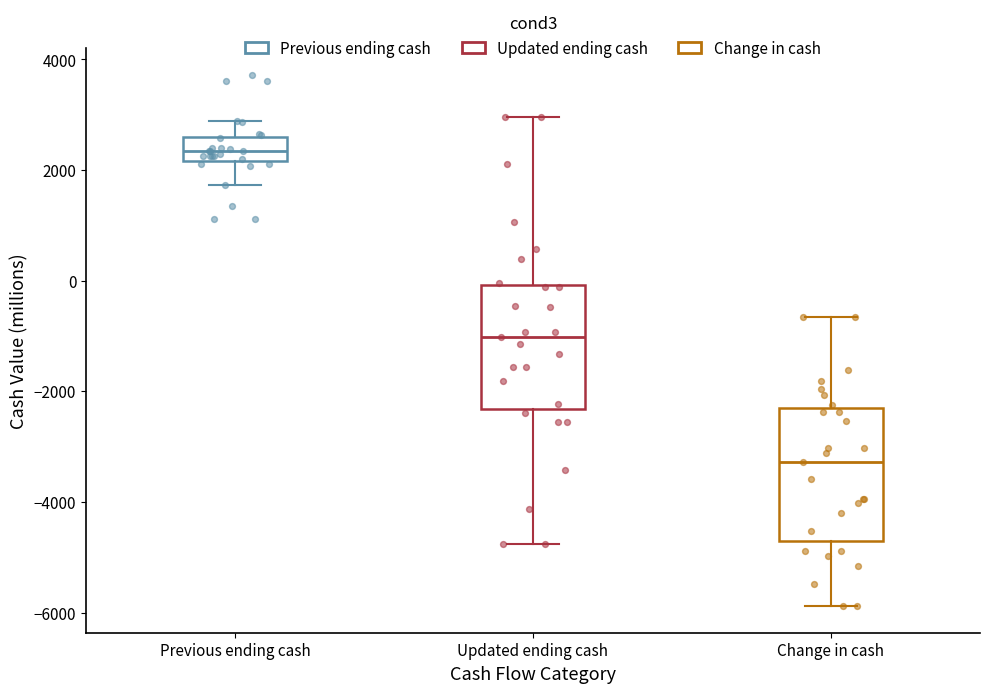

Which box has the highest median line?

Previous ending cash